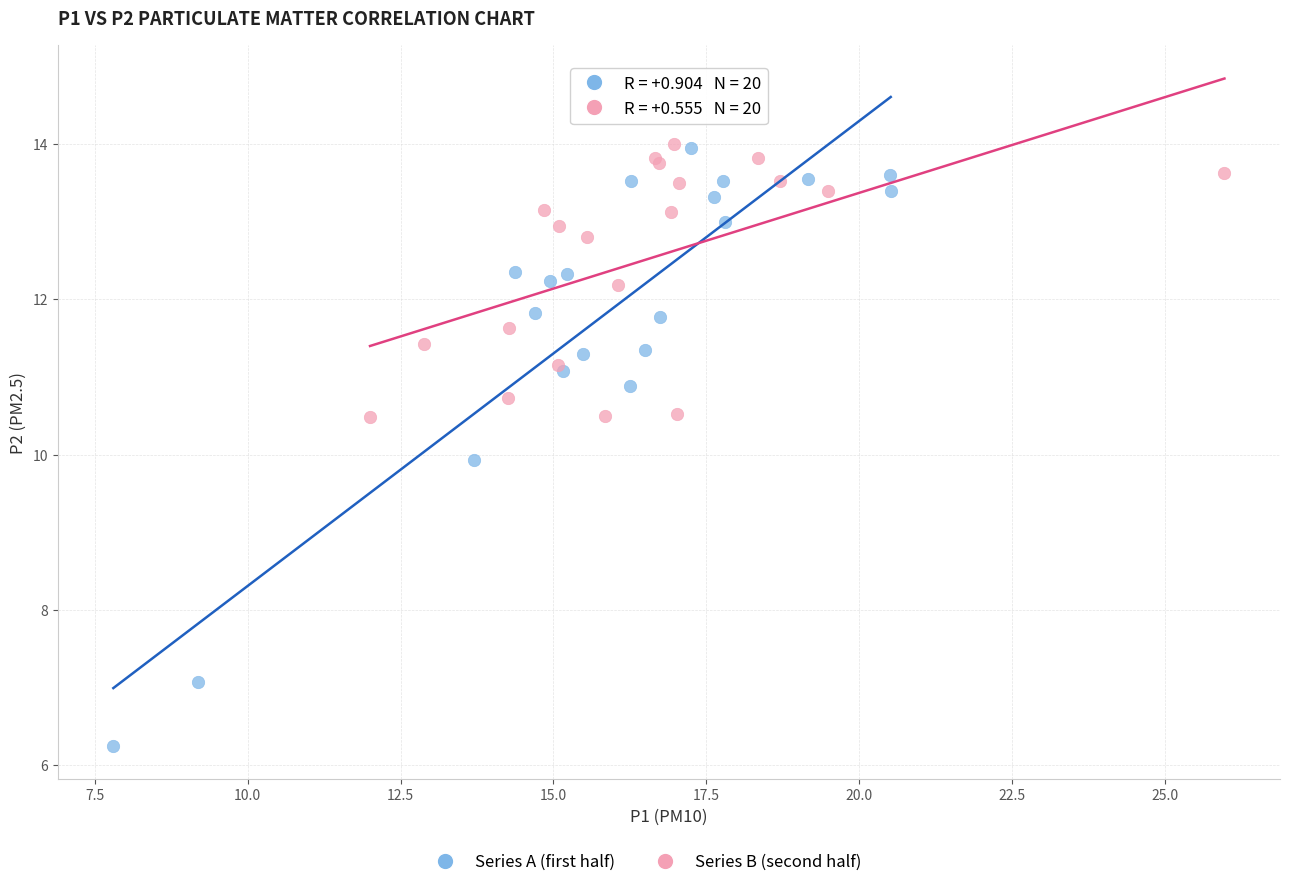

Which series contains the lowest Y value?

Series A (first half)